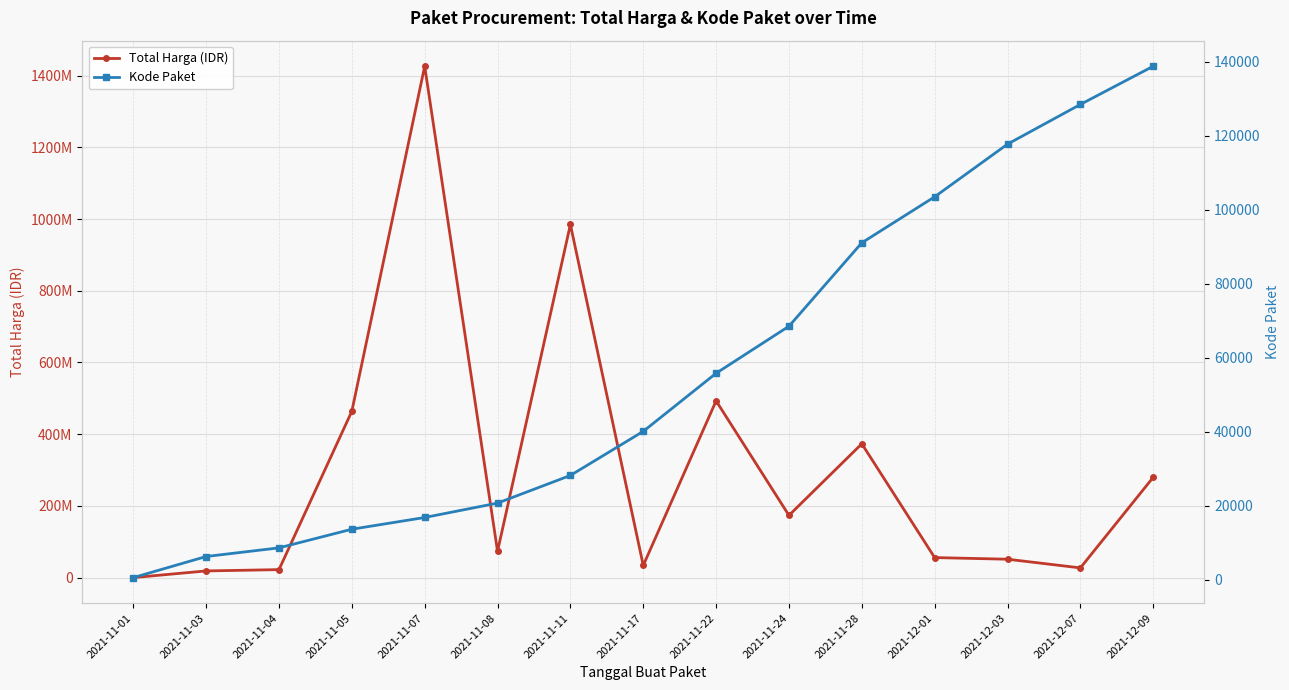

Between 2021-11-07 and 2021-11-24, which series saw the biggest shift?

Total Harga (IDR)